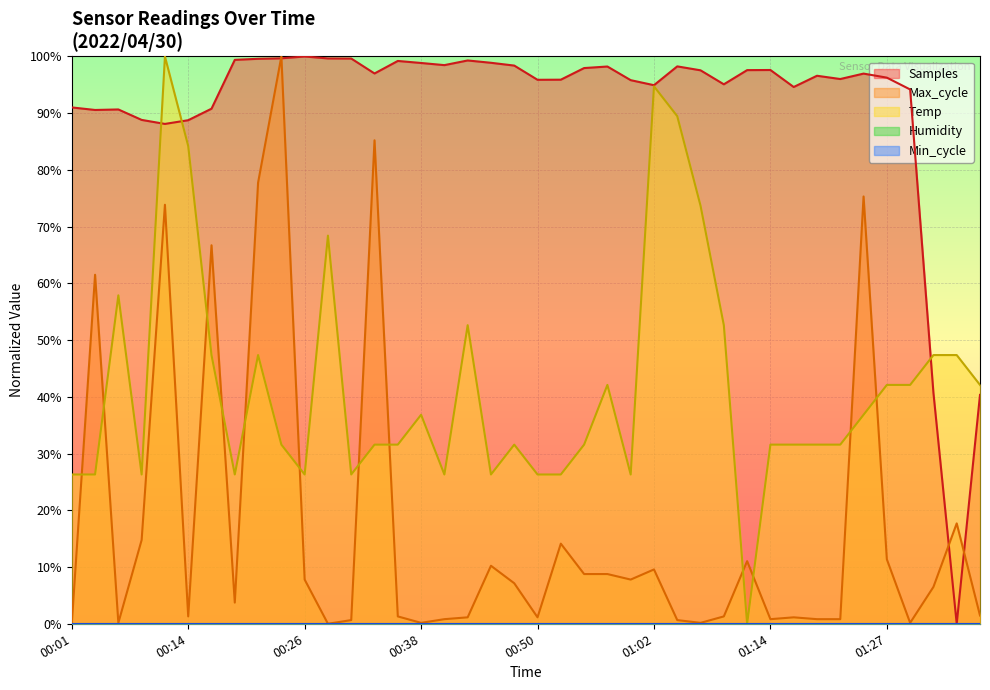

What value does the Samples series have at 00:57?

98.2